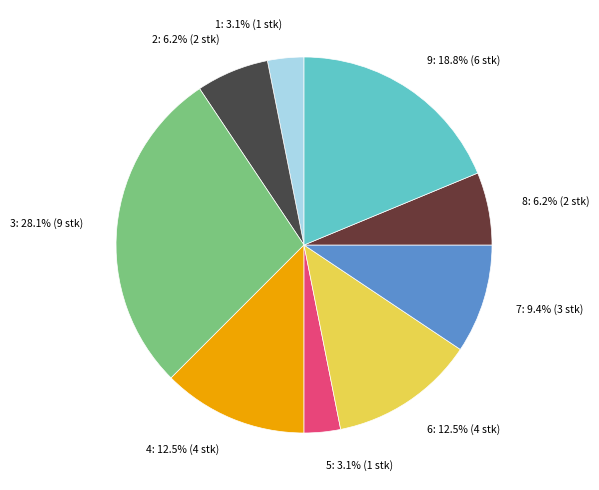

Is there a majority slice in this chart?

No